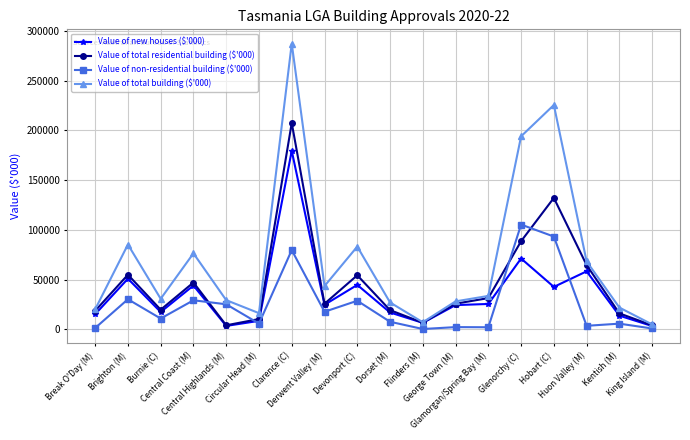

Where does the Value of total building ($'000) series first go above 33698?

Brighton (M)